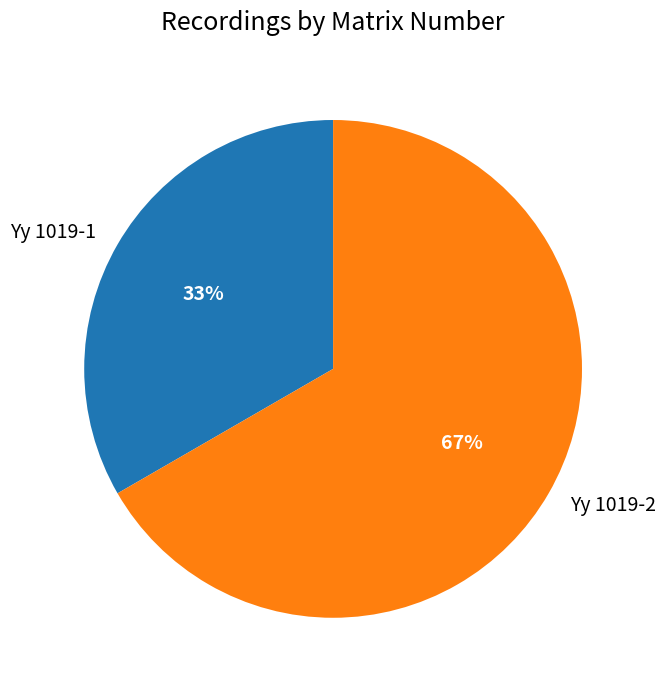

To the nearest percent, what is the combined percentage of Yy 1019-1 and Yy 1019-2?

100%